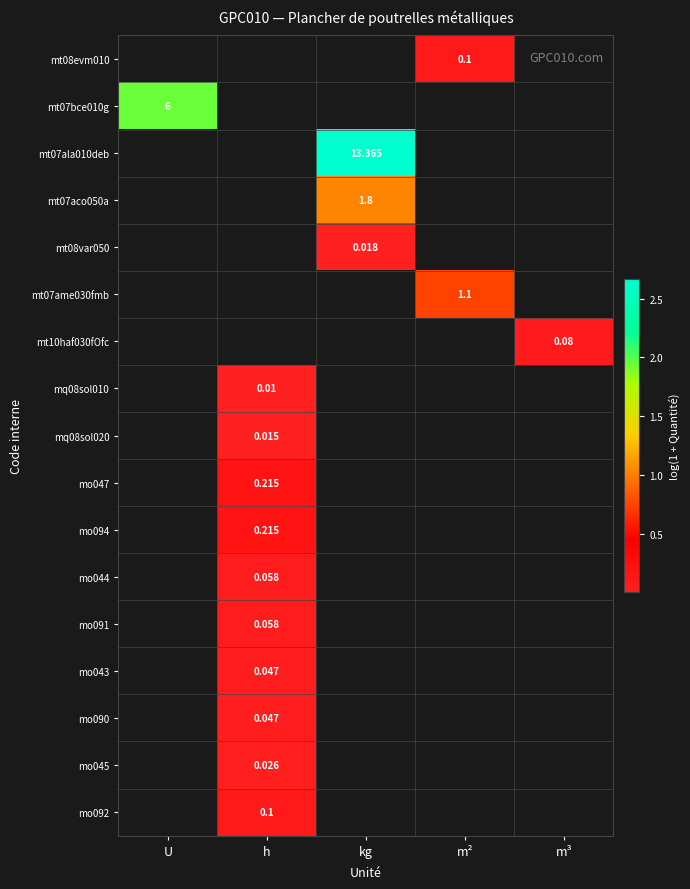

At which category does the chart reach its peak across all series?

kg